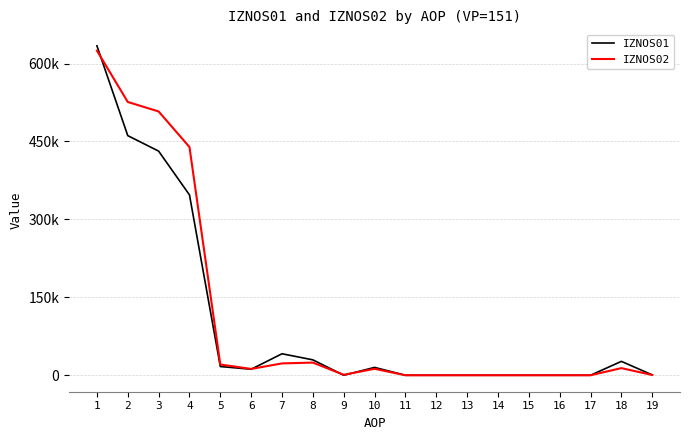

Does the chart have visible grid lines?

Yes